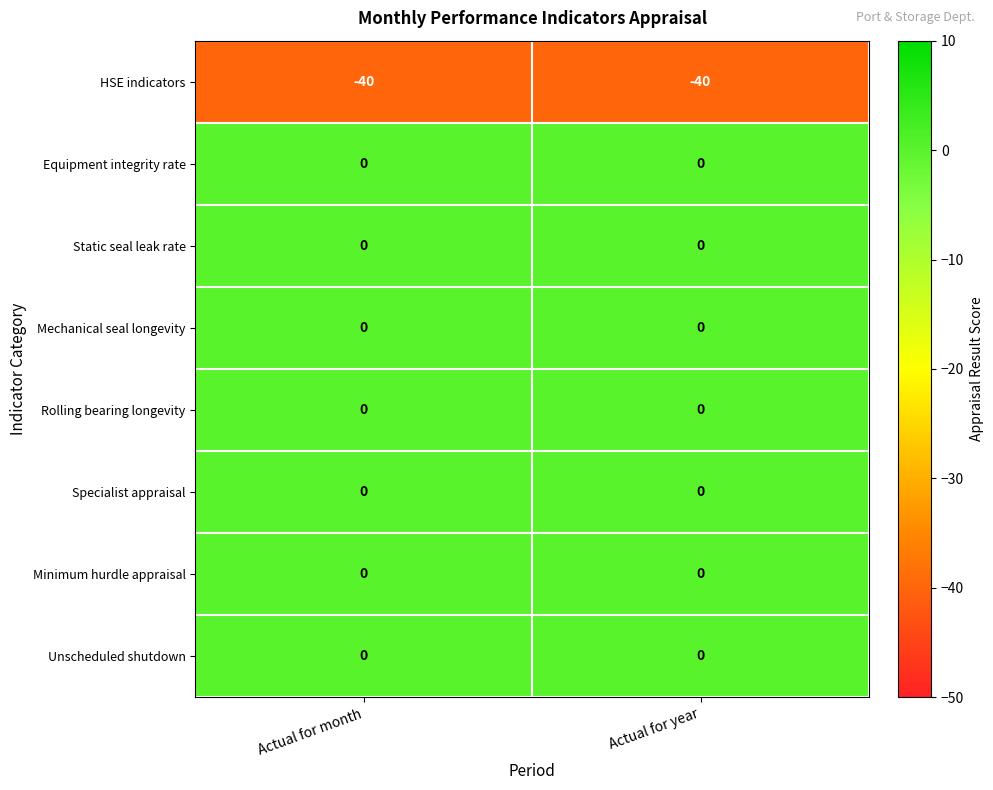

What is the total value across all series at Actual for year?

-40